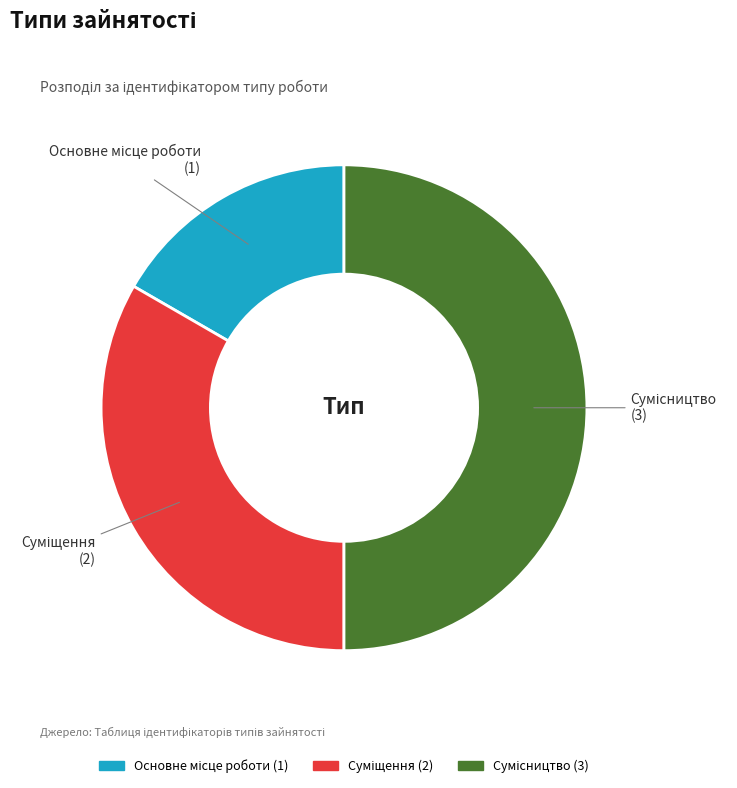

To the nearest percent, what portion does Суміщення represent?

33%